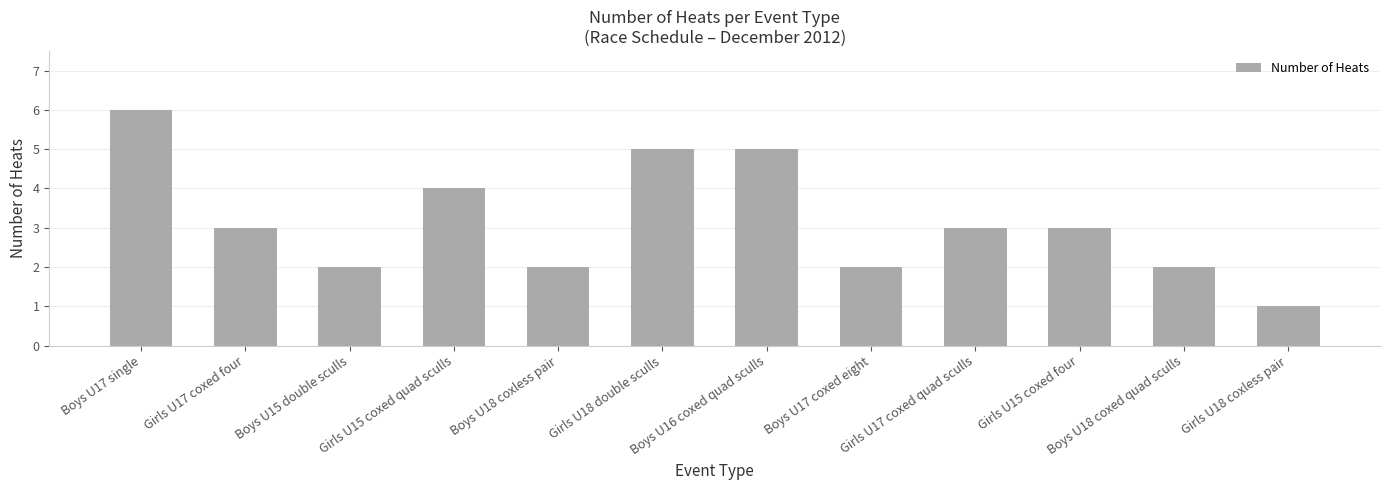

What is the label of the 9th bar from the right?

Girls U15 coxed quad sculls